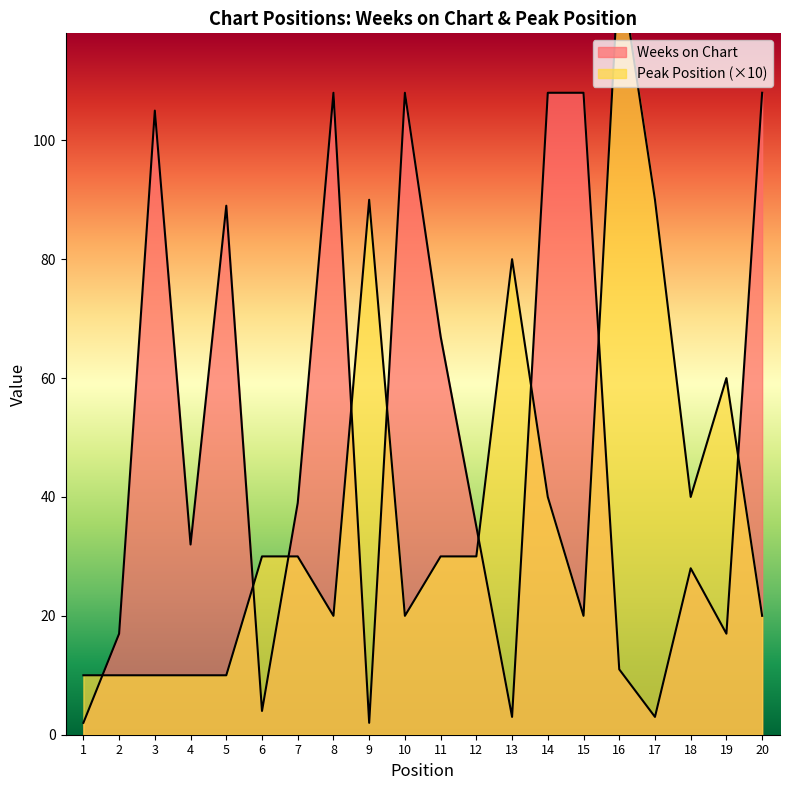

The Peak Position series shows 130 at 16. True or false?

True